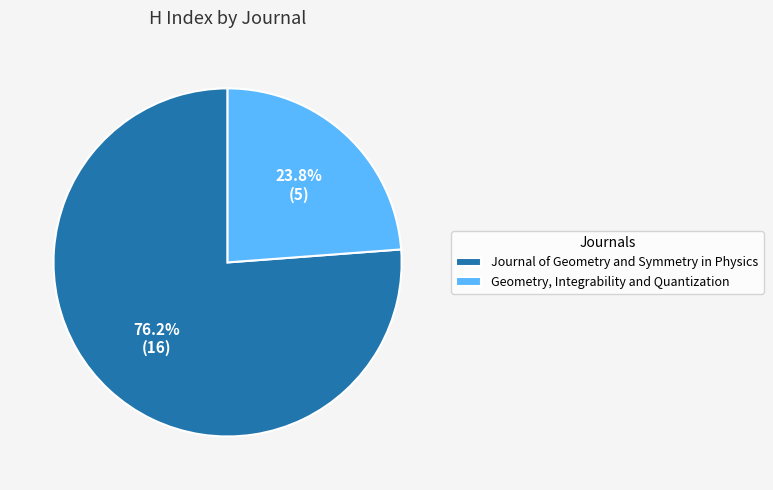

To the nearest percent, what is the difference between the largest and smallest slice percentages?

52%